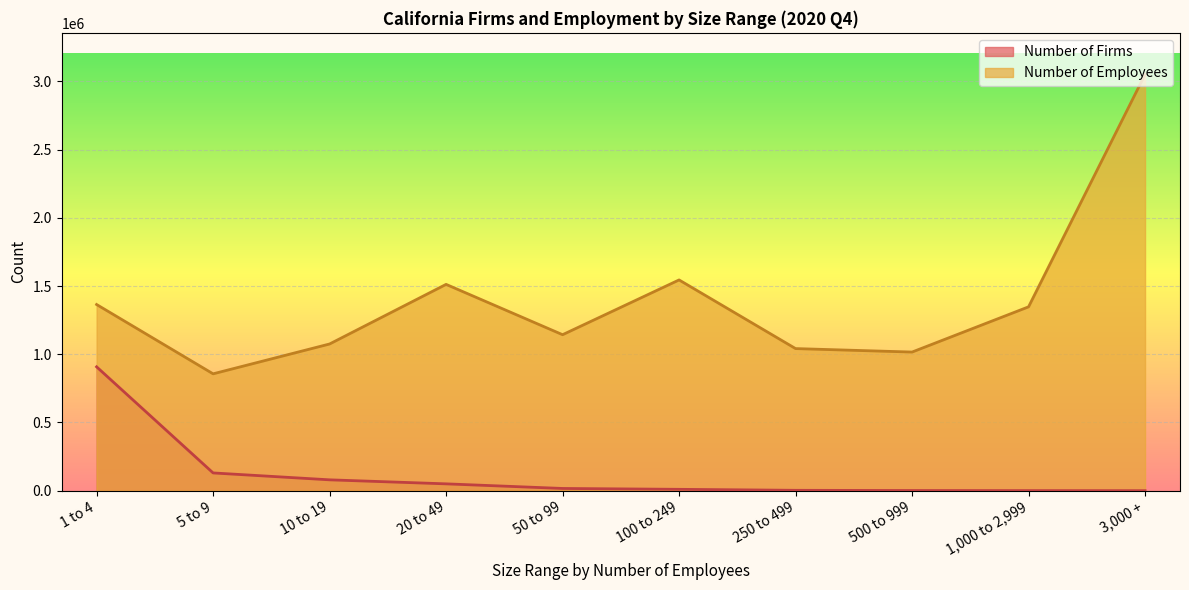

Is the value of Number of Firms at 250 to 499 greater than the value of Number of Employees at 3,000 +?

No